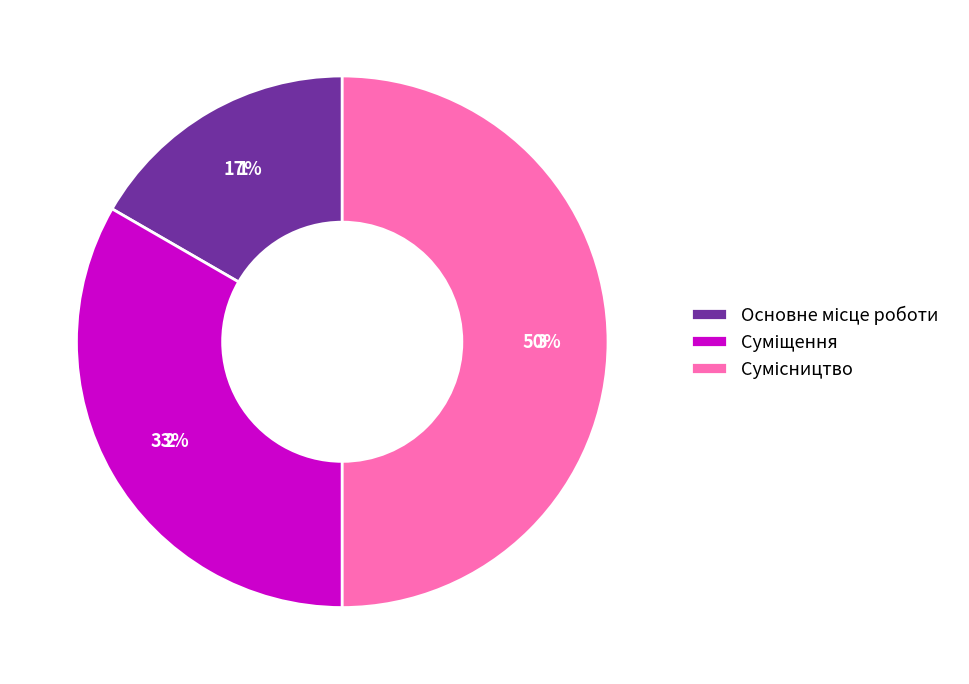

To the nearest percent, what is the difference between the largest and smallest slice percentages?

33%